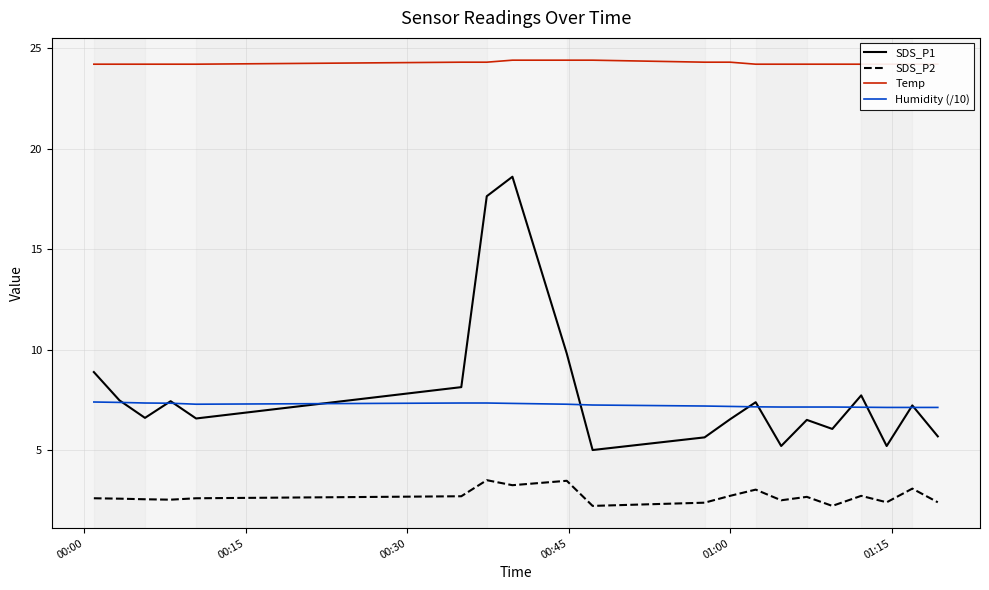

Reading right to left, transcribe all the data shown in this chart.

SDS_P1: 5.7	7.2	5.2	7.7	6.0	6.5	5.2	7.4	6.5	5.6	5.0	9.8	18.6	17.6	8.1	6.6	7.4	6.6	7.5	8.9
SDS_P2: 2.4	3.1	2.4	2.7	2.2	2.7	2.5	3.0	2.7	2.4	2.2	3.5	3.2	3.5	2.7	2.6	2.5	2.5	2.6	2.6
Temp: 24.2	24.2	24.2	24.2	24.2	24.2	24.2	24.2	24.3	24.3	24.4	24.4	24.4	24.3	24.3	24.2	24.2	24.2	24.2	24.2
Humidity (/10): 7.1	7.1	7.1	7.1	7.1	7.1	7.1	7.2	7.2	7.2	7.2	7.3	7.3	7.3	7.3	7.3	7.3	7.3	7.4	7.4